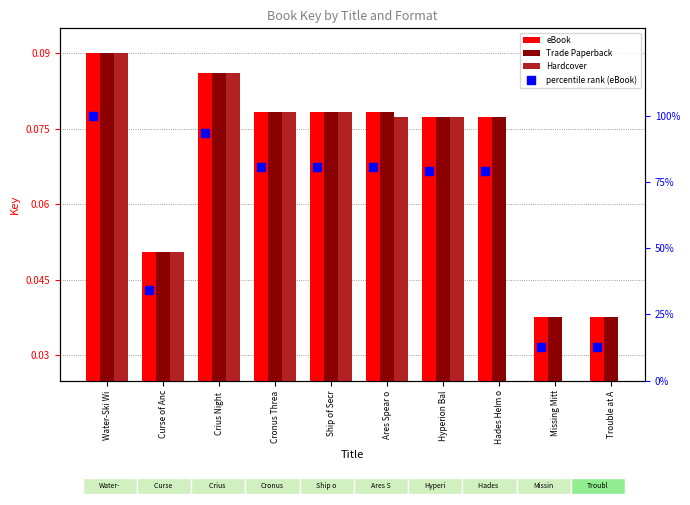

Which series contains the lowest Y value?

eBook